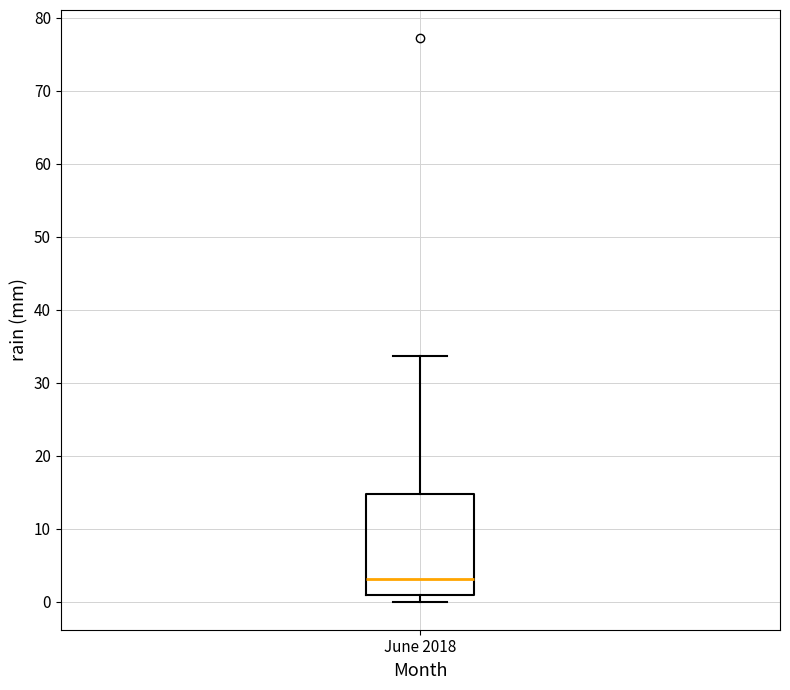

Read this box plot against the y-axis: the position of the median line, the range covered by the box, and the ends of both whiskers. The values are not printed on the chart, so give them approximately, as read against the axis.

median 3, box 1 to 15, whiskers 0 to 34